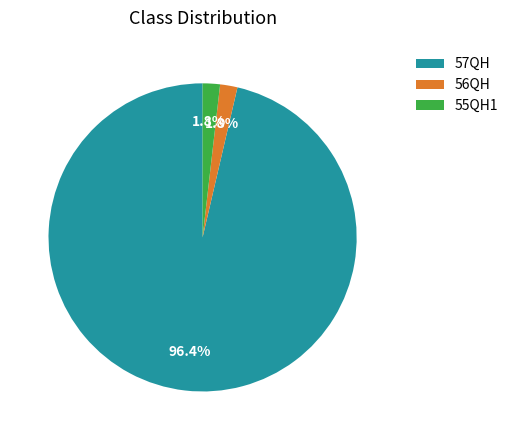

What is the largest slice in the pie chart?

57QH